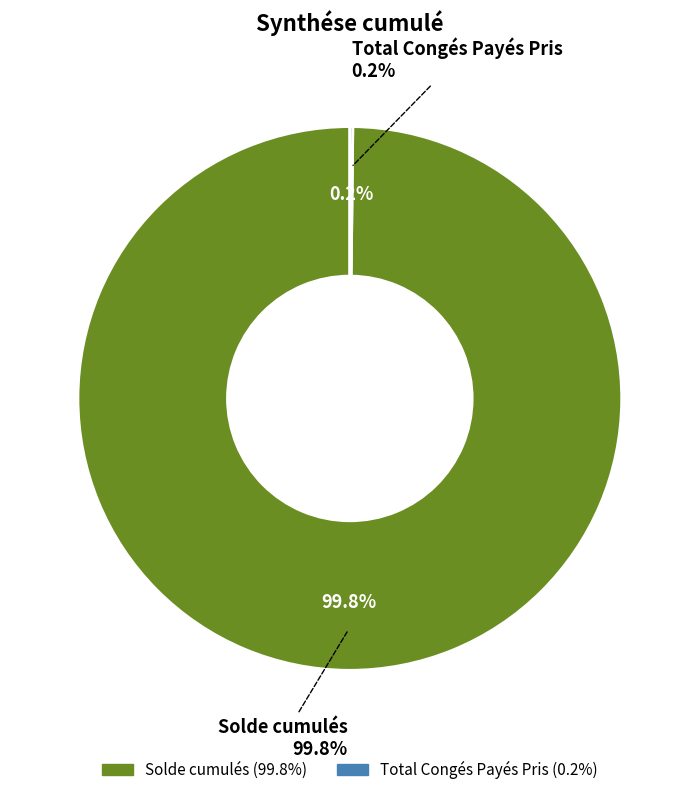

Does Total Congés Payés Pris represent more than half of the total?

No